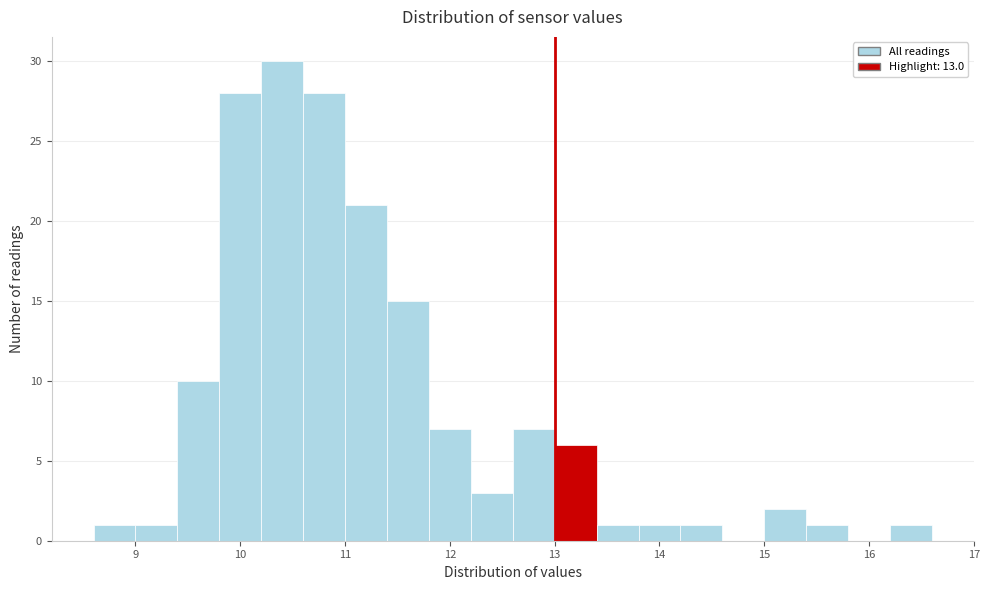

Over which range of the x-axis is the bar tallest?

10.2 to 10.6